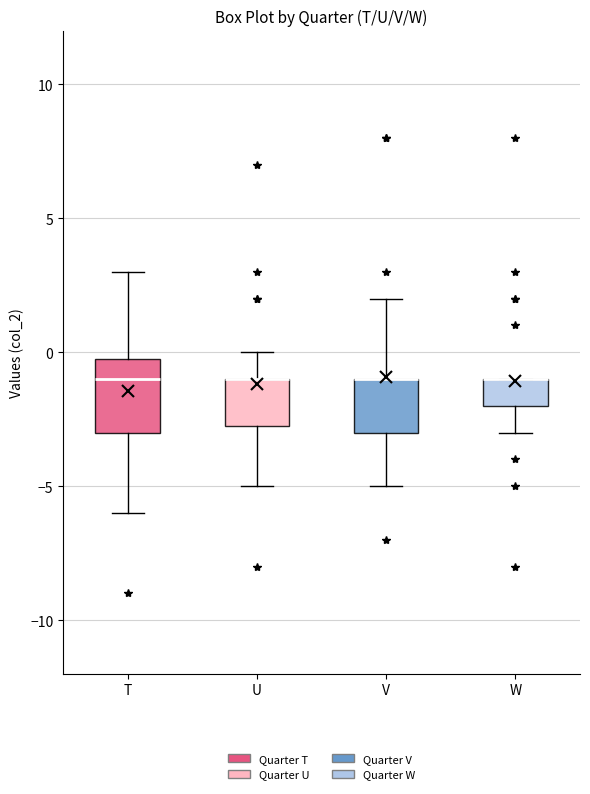

Reading left to right, transcribe this box plot: for each box, give where its median line is, the range the box spans, and where its two whiskers end, as read against the y-axis. The values are not printed on the chart, so give them approximately, as read against the axis.

T: median -1.0, box -3.0 to 0.0, whiskers -6.0 to 3.0
U: median -1.0 (drawn on the box's upper edge), box -2.5 to -1.0, whiskers -5.0 to 0.0
V: median -1.0 (drawn on the box's upper edge), box -3.0 to -1.0, whiskers -5.0 to 2.0
W: median -1.0 (drawn on the box's upper edge), box -2.0 to -1.0, whiskers -3.0 to -1.0